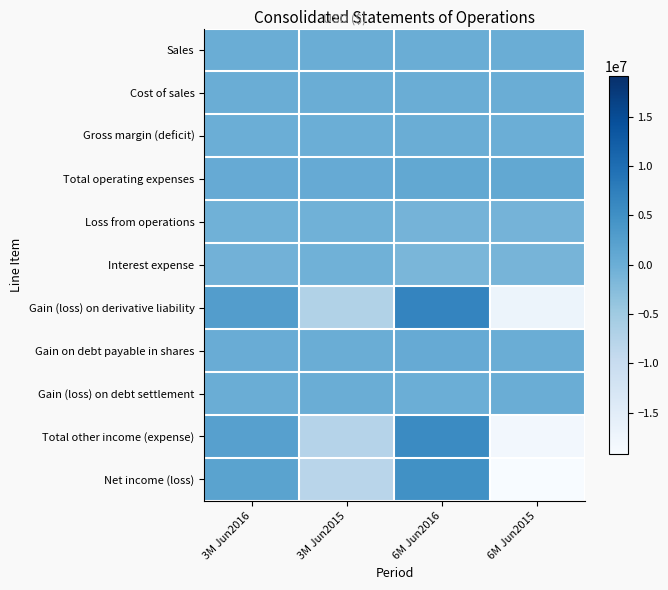

Which category has the highest value across all series?

6M Jun2016